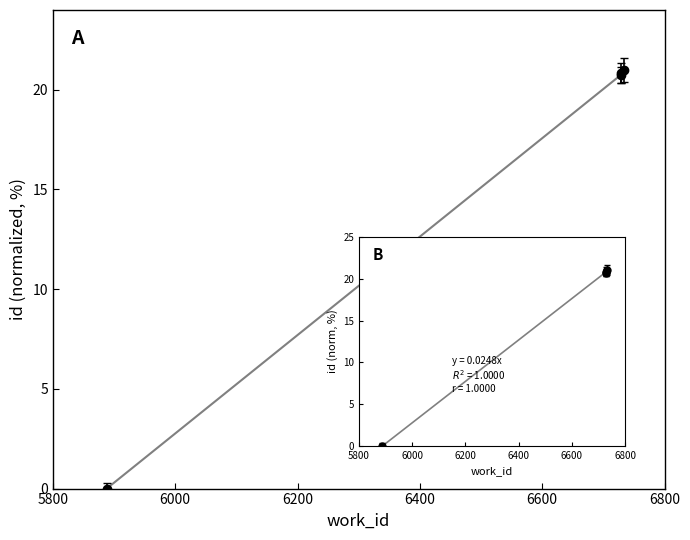

True or false: there are more than 2 points higher than both neighbors.

False